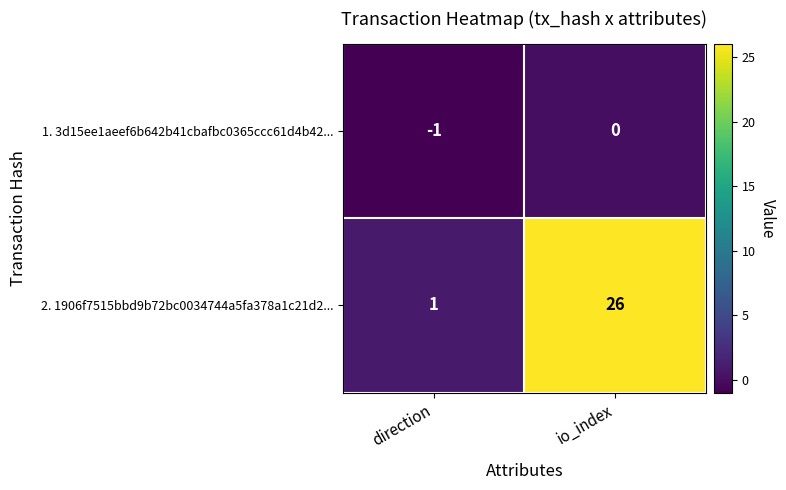

Which series has the largest total across all categories?

2. 1906f7515bbd9b72bc0034744a5fa378a1c21d2...